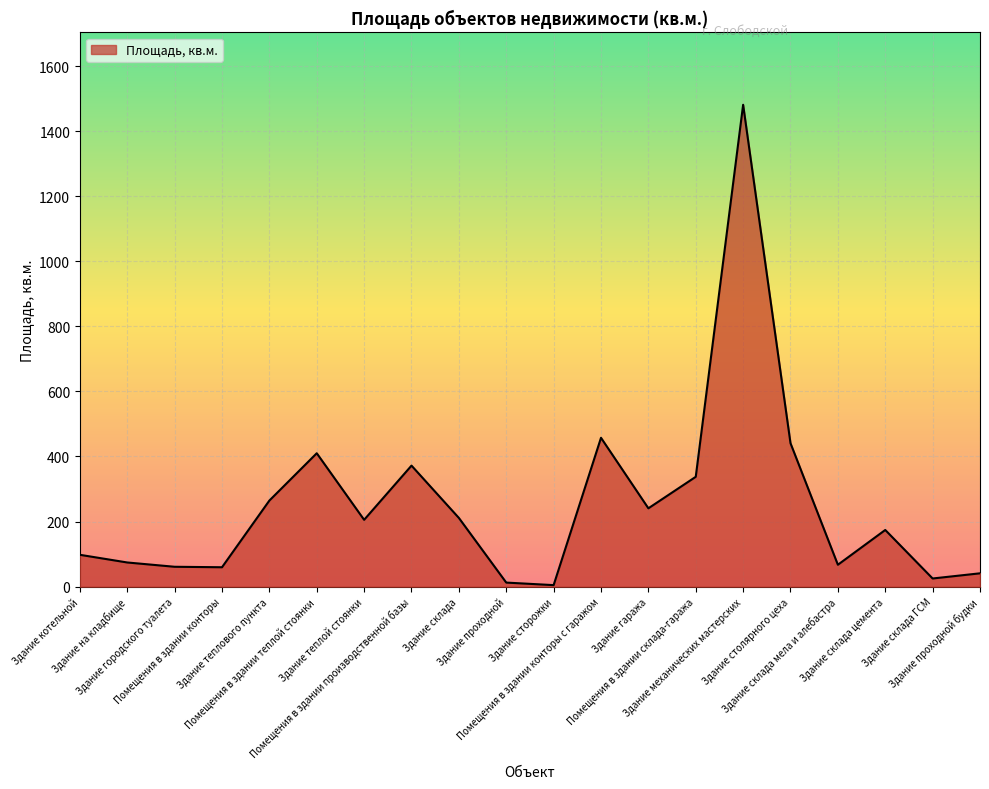

What is the difference between the maximum and minimum values?

1476.2